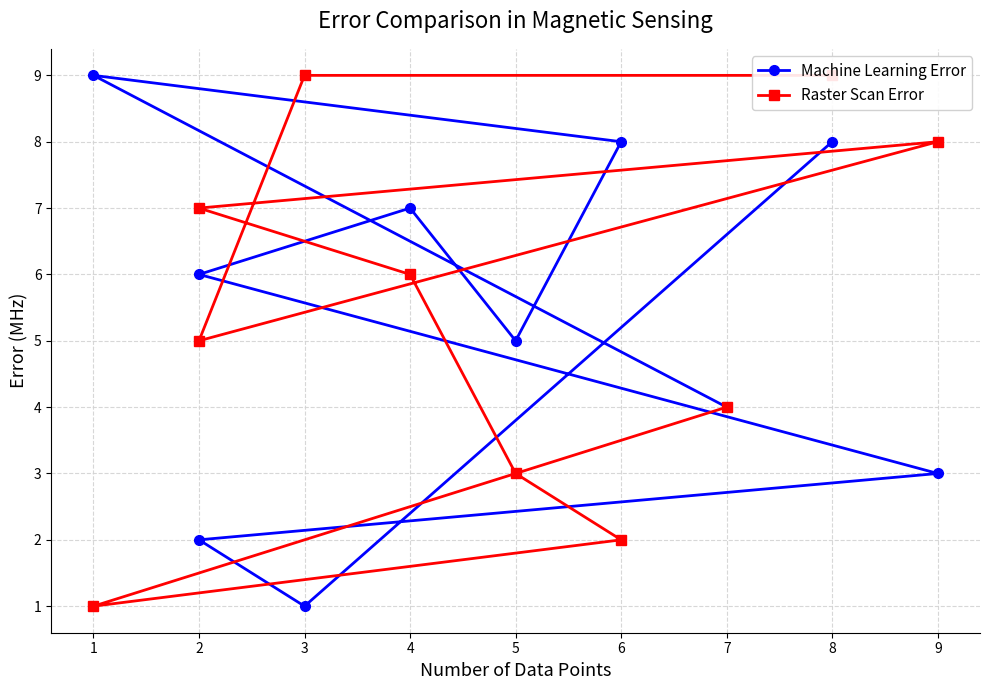

How many Machine Learning Error values are between 3 and 8?

7